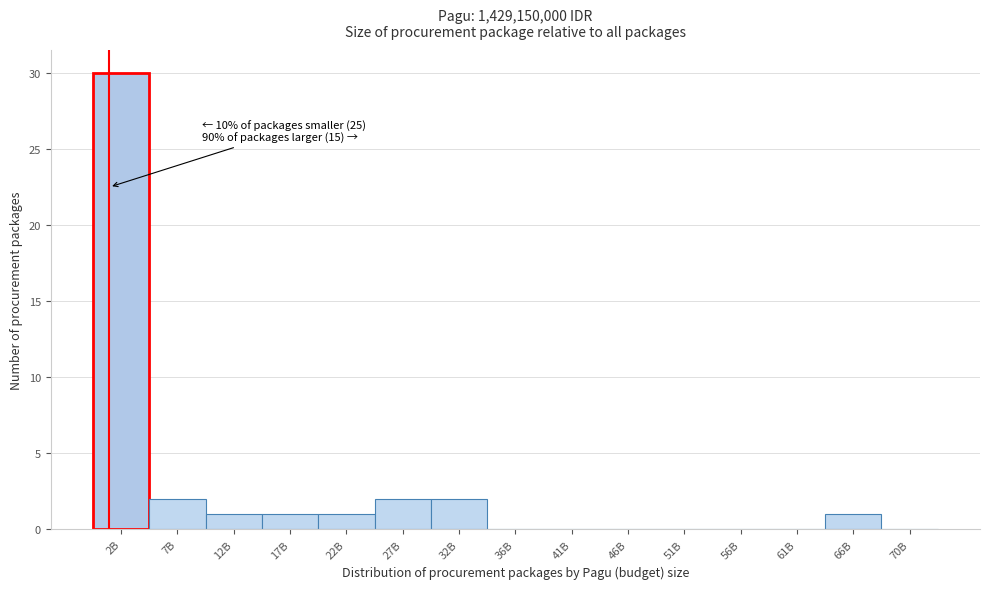

Reading left to right, transcribe all the data shown in this chart.

2B=30	7B=2	12B=1	17B=1	22B=1	27B=2	32B=2	36B=0	41B=0	46B=0	51B=0	56B=0	61B=0	66B=1	70B=0